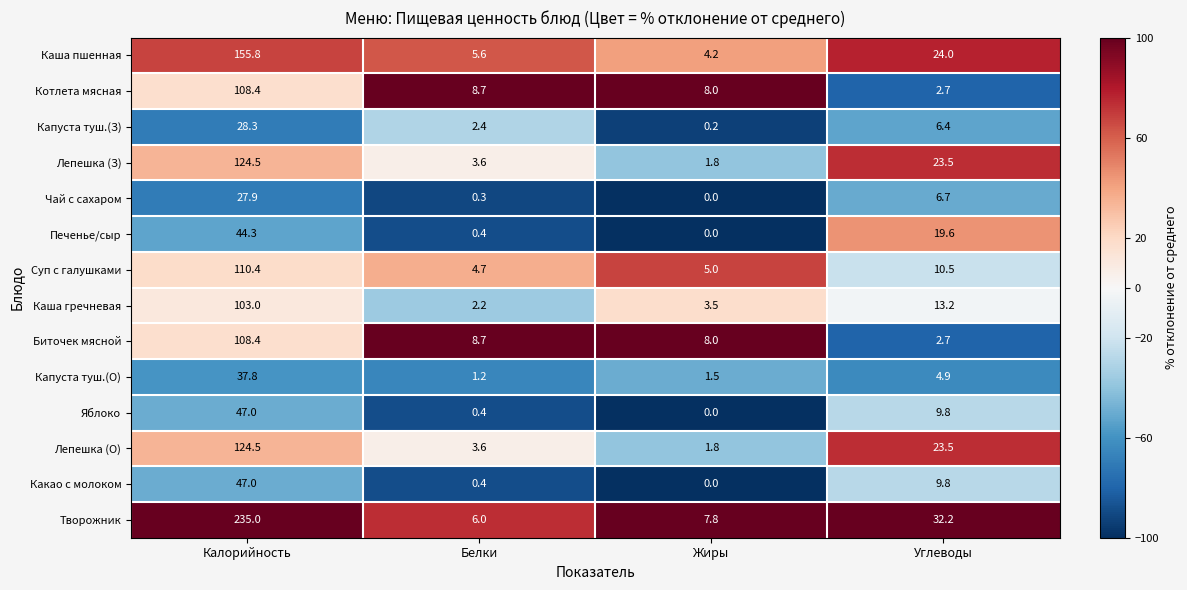

What is the difference between the highest and lowest values at Углеводы?

29.5